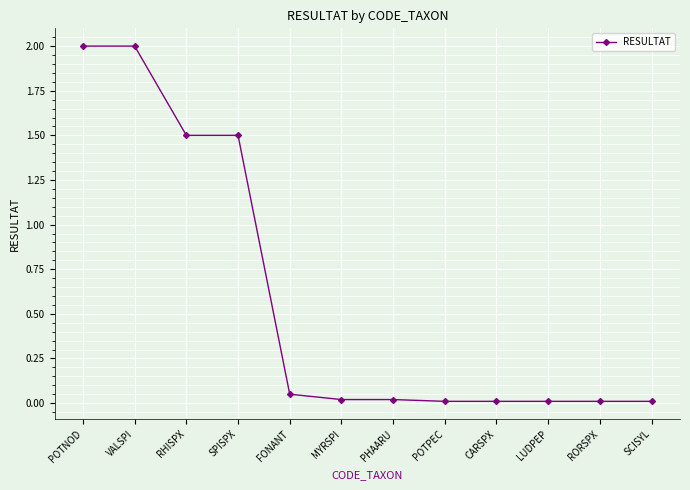

Which has a higher value, POTPEC or VALSPI?

VALSPI